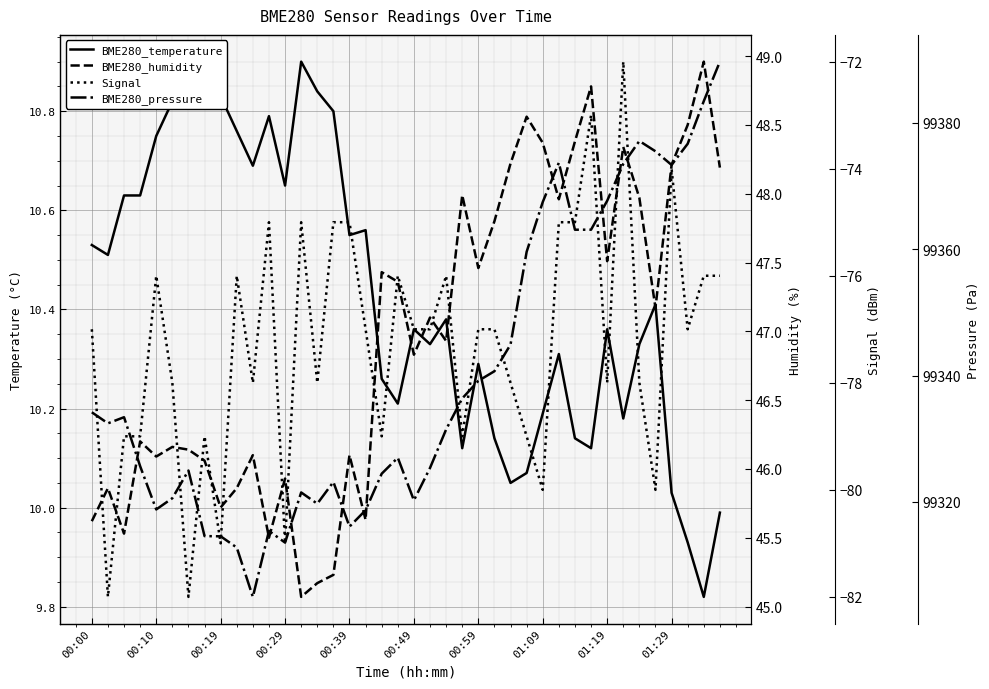

True or false: BME280_pressure has more than 2 interior local peaks.

True